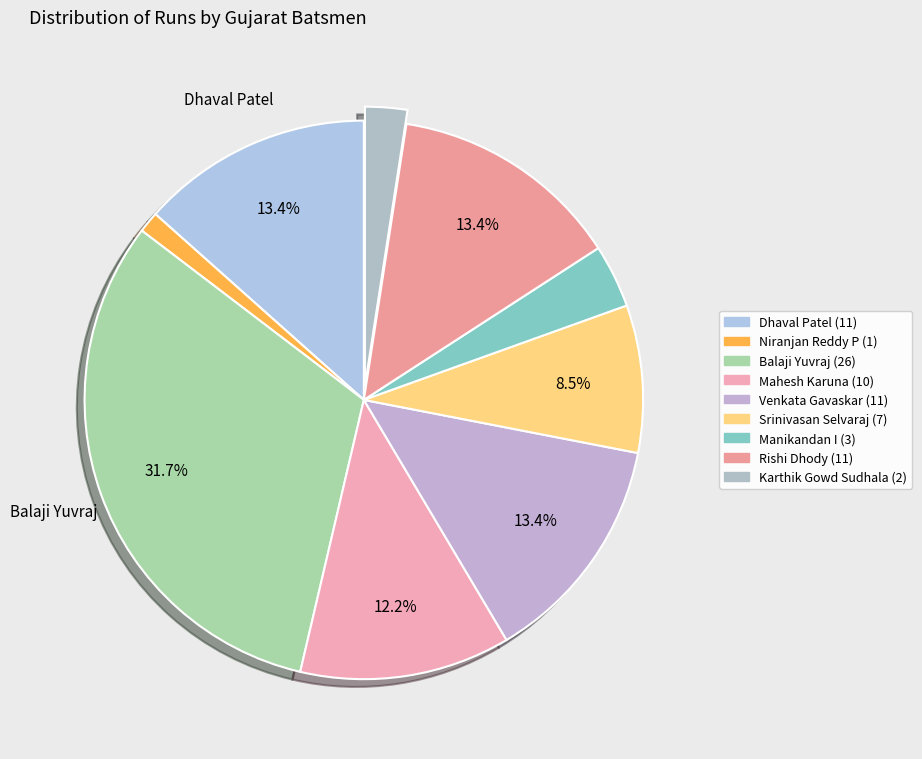

To the nearest percent, what is the average slice percentage?

11%